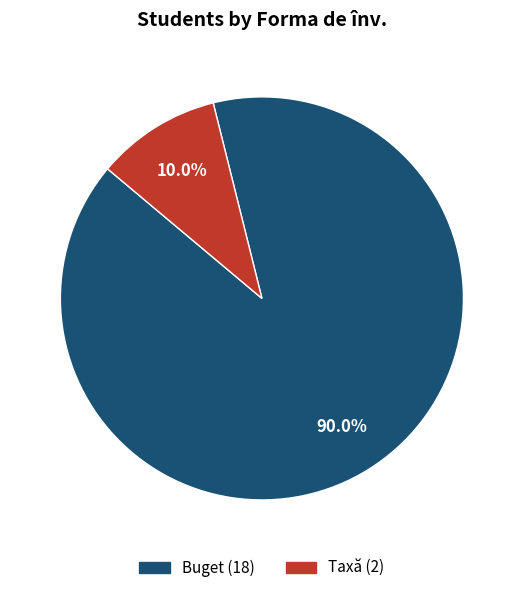

To the nearest percent, what is the difference between the Taxă and Buget slice percentages?

80%